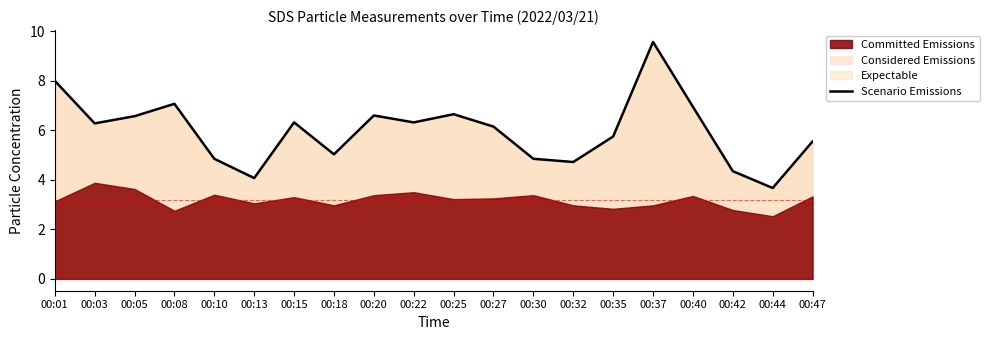

What is the maximum value shown in the chart?

9.6